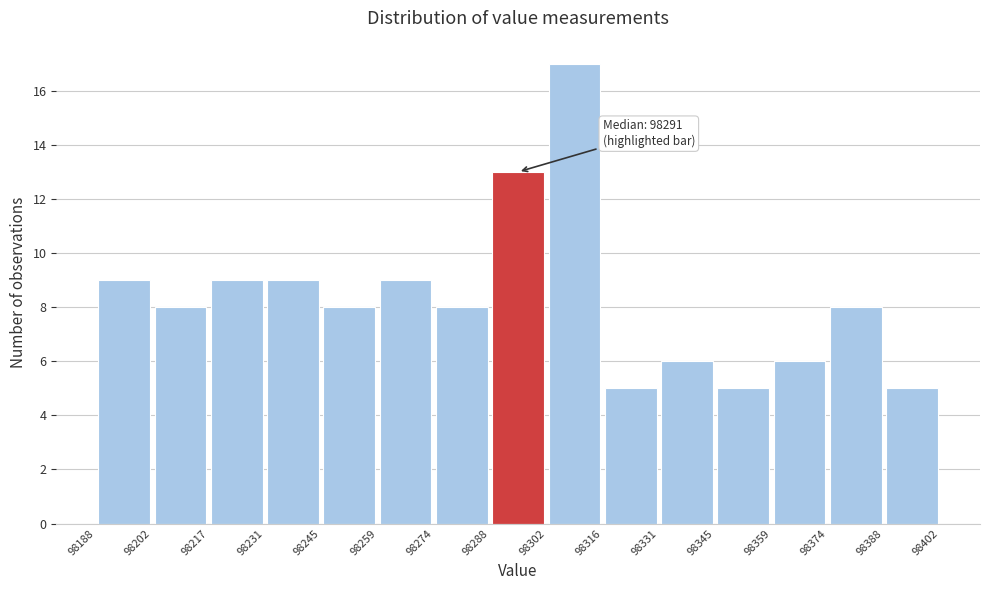

Over which range of the x-axis is the bar tallest?

98302 to 98316